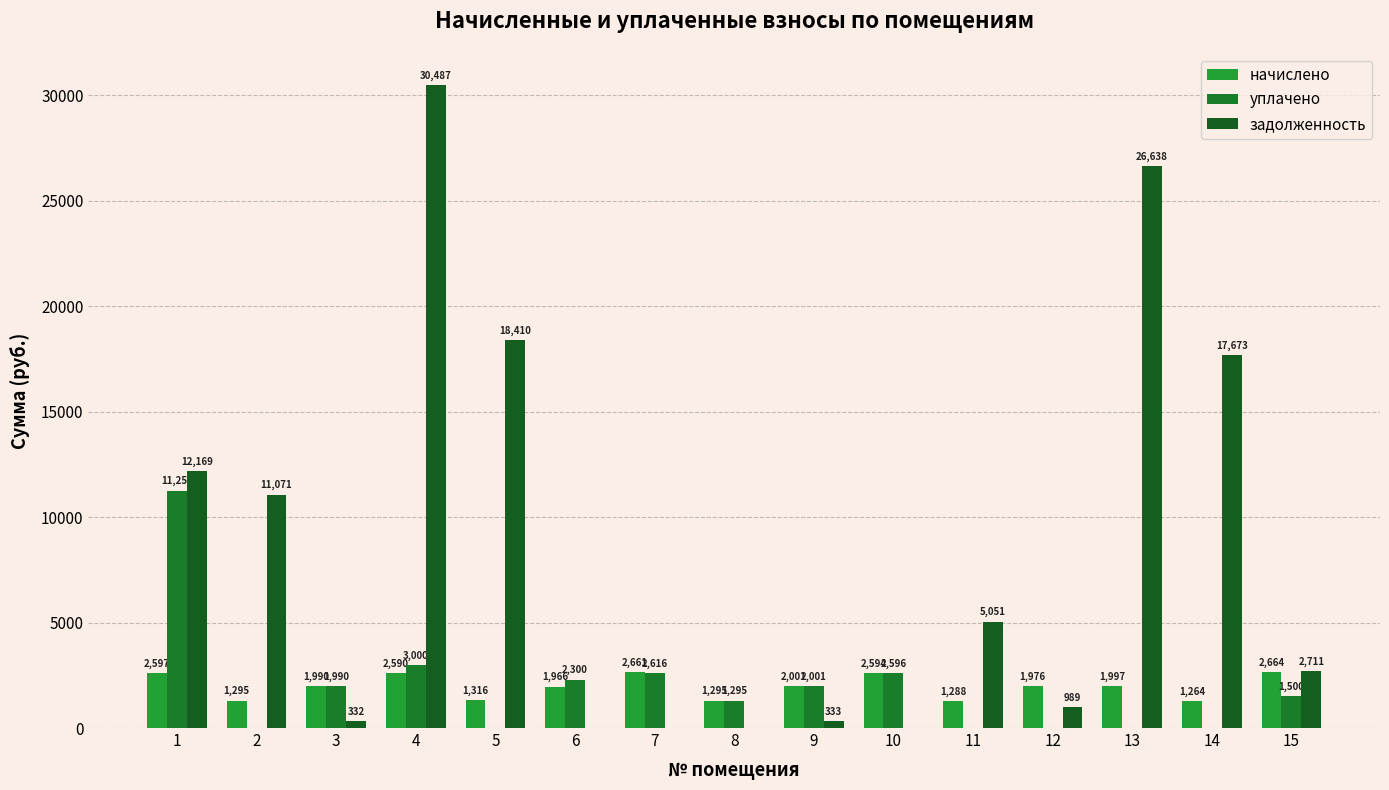

Which has a higher value, 9 or 8?

9